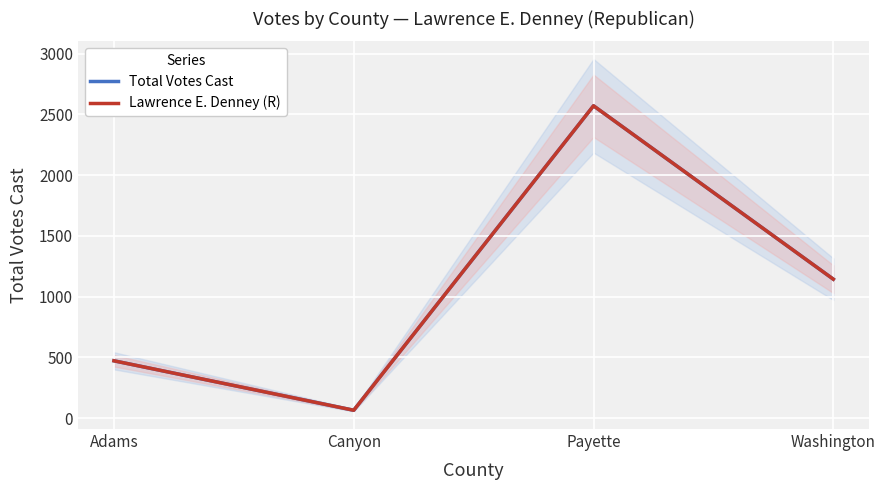

What is the difference between the Total Votes Cast values at Payette and Canyon?

2506